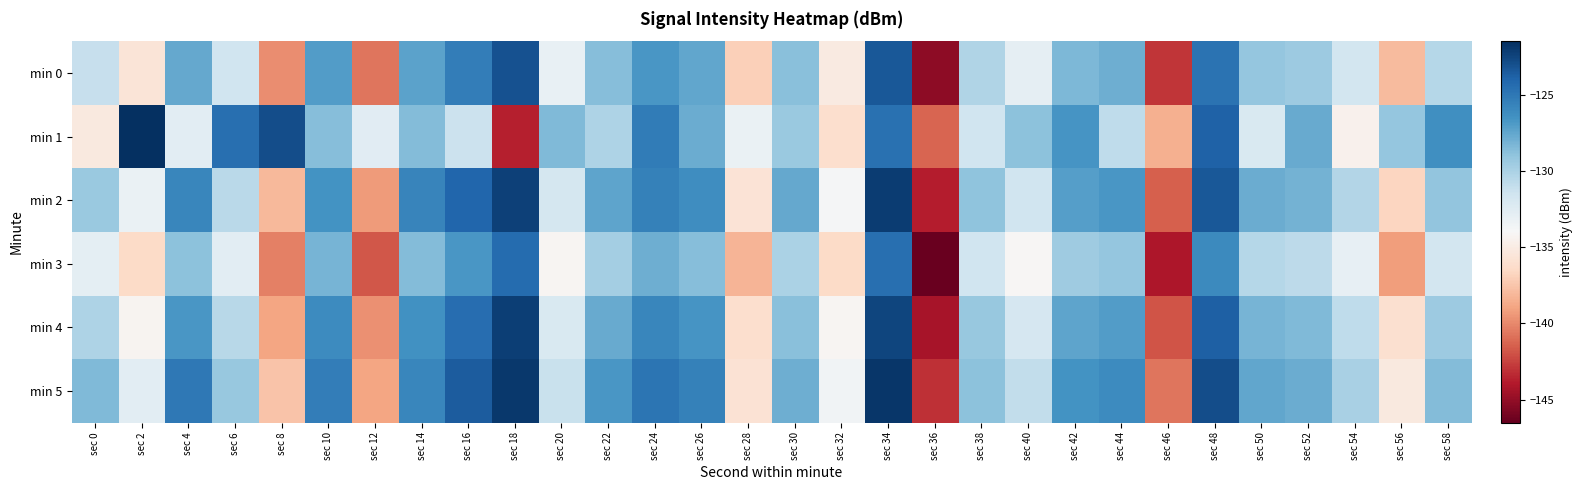

Which category has the lowest value across all series?

sec 36